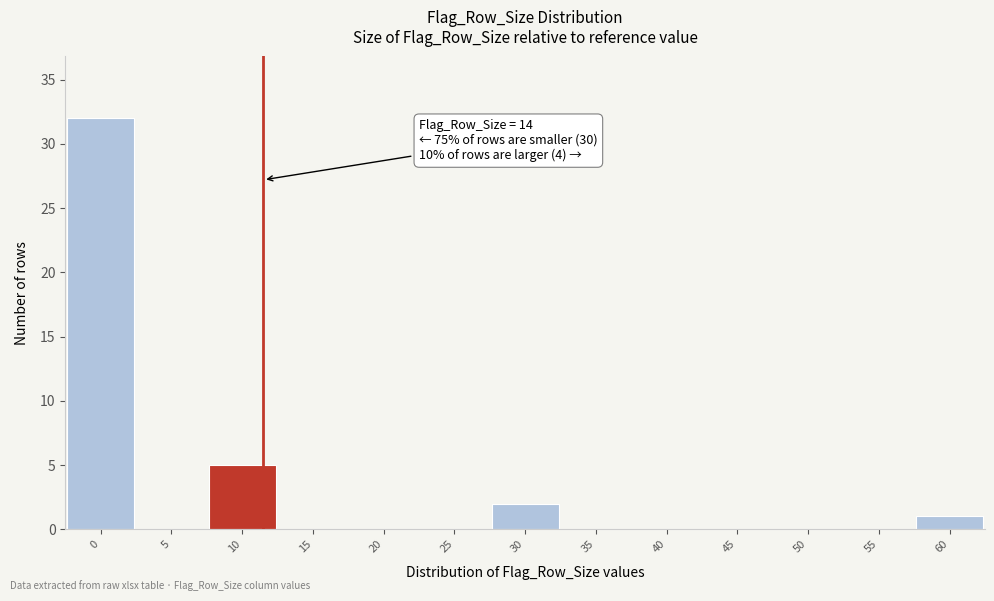

Reading left to right, transcribe all the data shown in this chart.

0=32	5=0	10=5	15=0	20=0	25=0	30=2	35=0	40=0	45=0	50=0	55=0	60=1